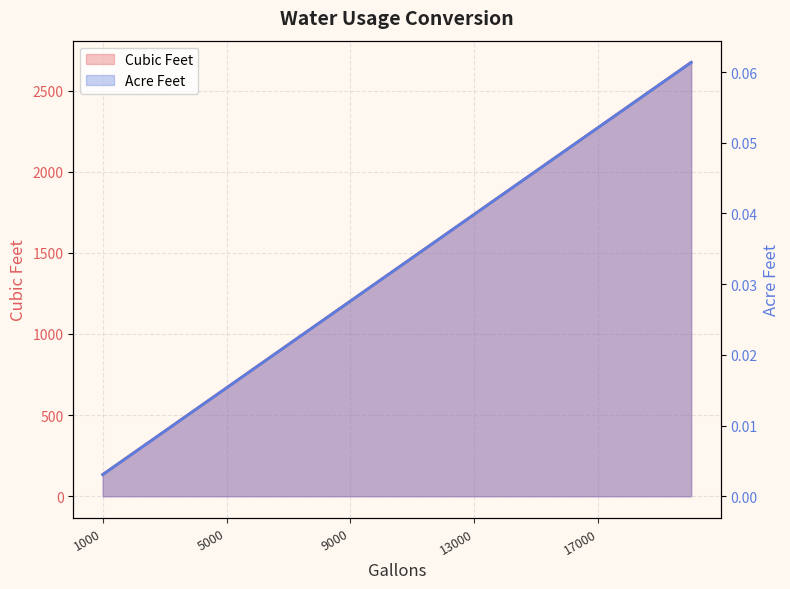

Reading left to right, list all the values displayed in this chart.

Cubic Feet: 133.7	267.4	401.1	534.8	668.4	802.1	935.8	1069.5	1203.2	1336.9	1470.6	1604.3	1738.0	1871.7	2005.3	2139.0	2272.7	2406.4	2540.1	2673.8
Acre Feet: 0.0	0.0	0.0	0.0	0.0	0.0	0.0	0.0	0.0	0.0	0.0	0.0	0.0	0.0	0.0	0.0	0.1	0.1	0.1	0.1